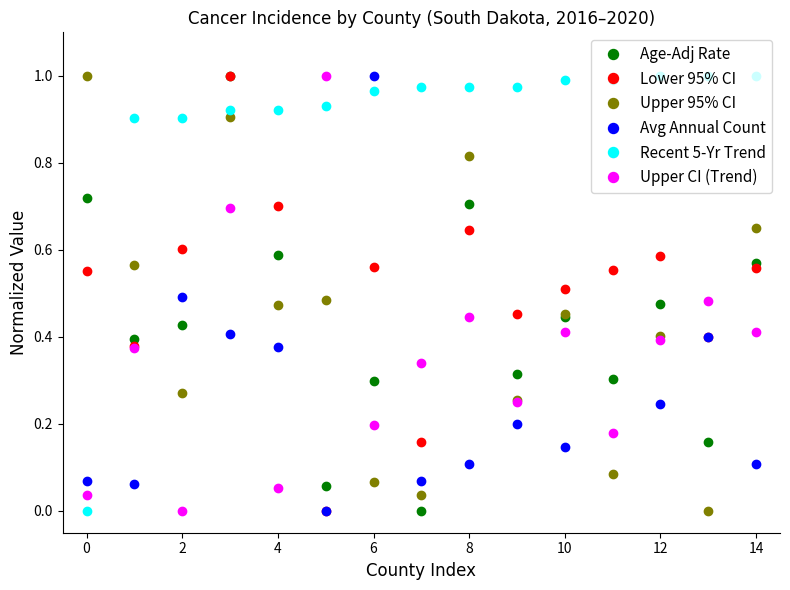

Which series has the largest total across all categories?

Recent 5-Yr Trend